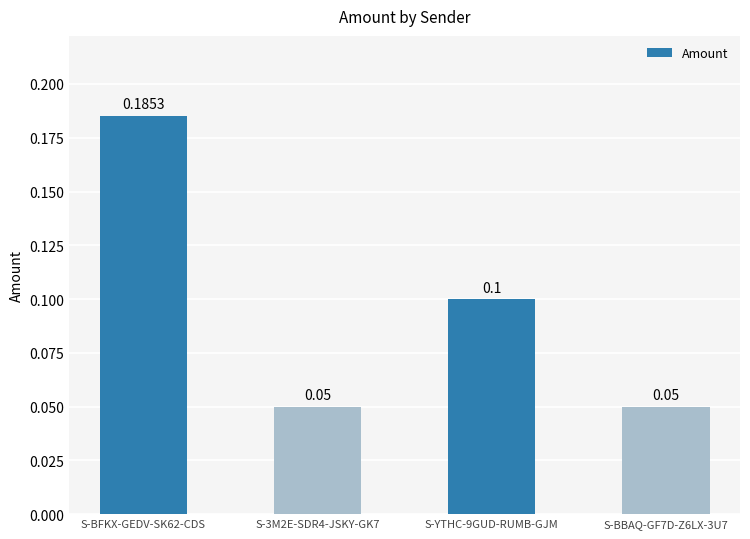

What is the sum of all values?

0.4